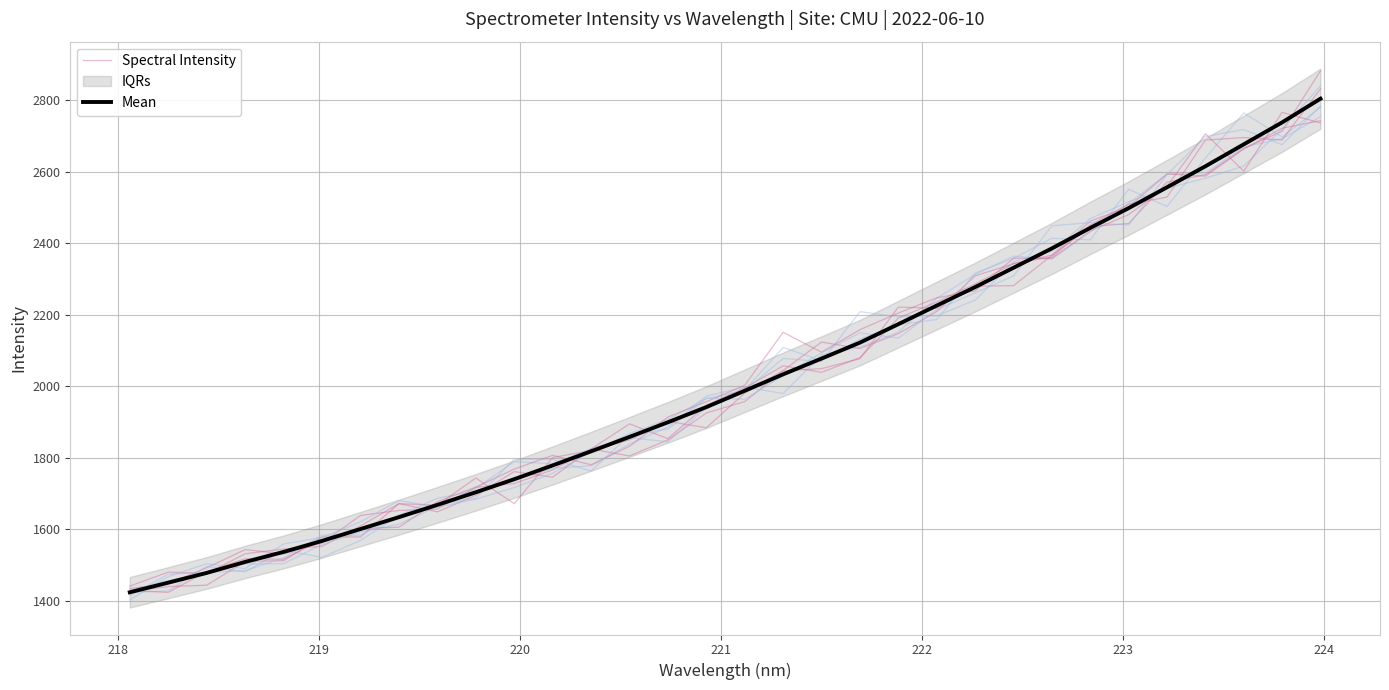

True or false: Mean has a value of 3069.7 at 13.

False